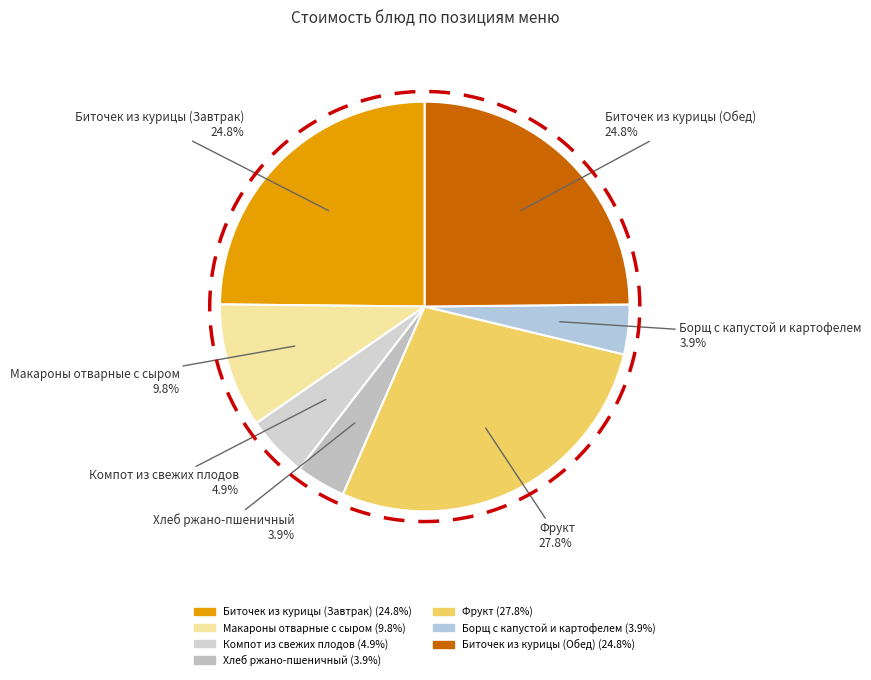

Between Биточек из курицы (Обед) and Биточек из курицы (Завтрак), which is larger?

Биточек из курицы (Обед)